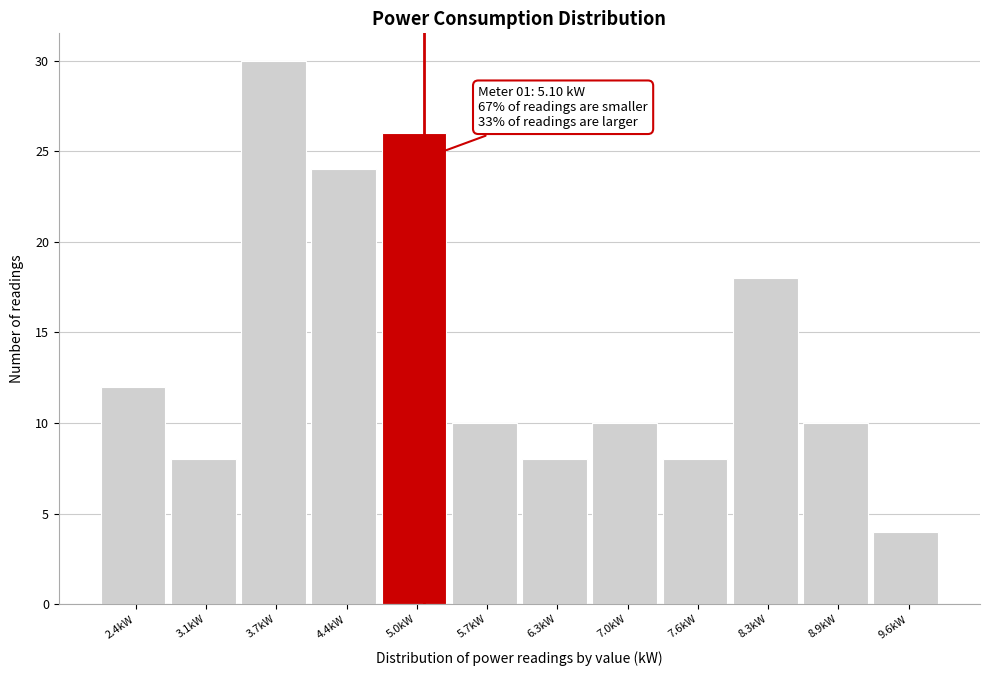

Over which range of the x-axis is the bar tallest?

3.4 to 4.1